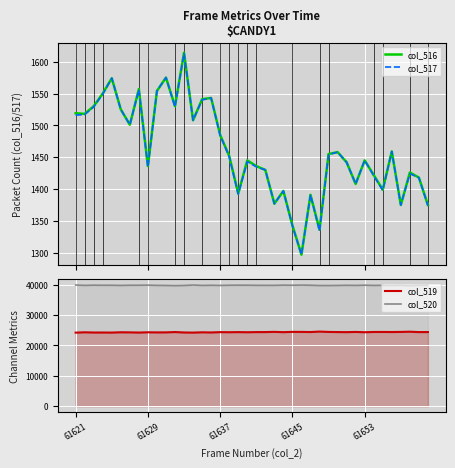

What is the highest value of the col_517 series?

1613